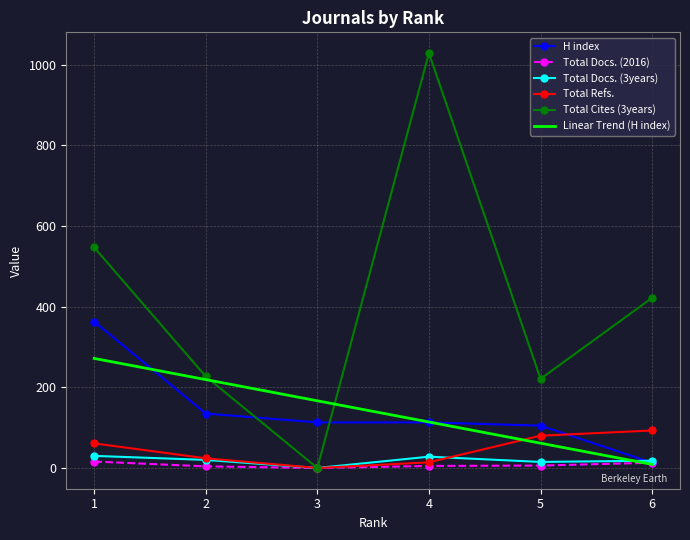

What is the greatest value displayed?

1029